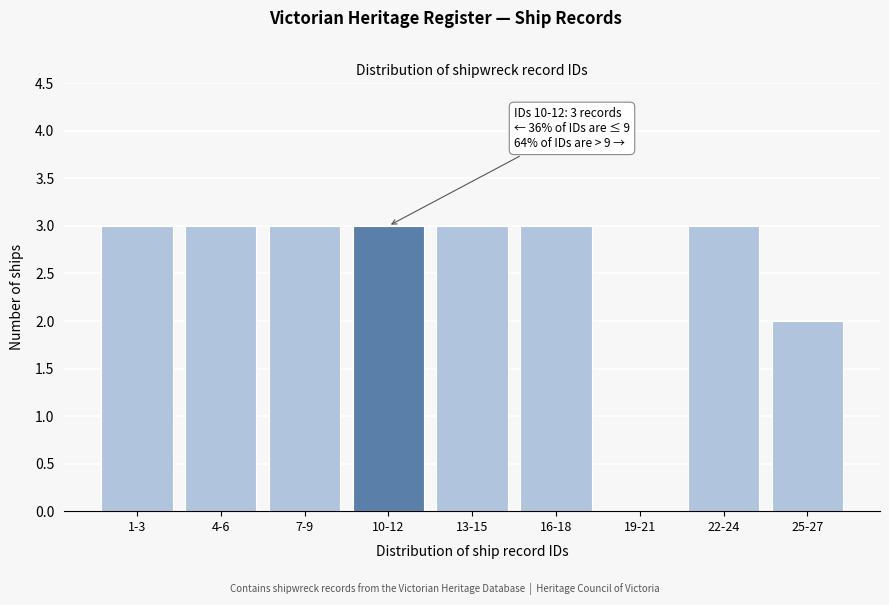

Reading right to left, extract all data points from this chart.

25-27=2	22-24=3	19-21=0	16-18=3	13-15=3	10-12=3	7-9=3	4-6=3	1-3=3